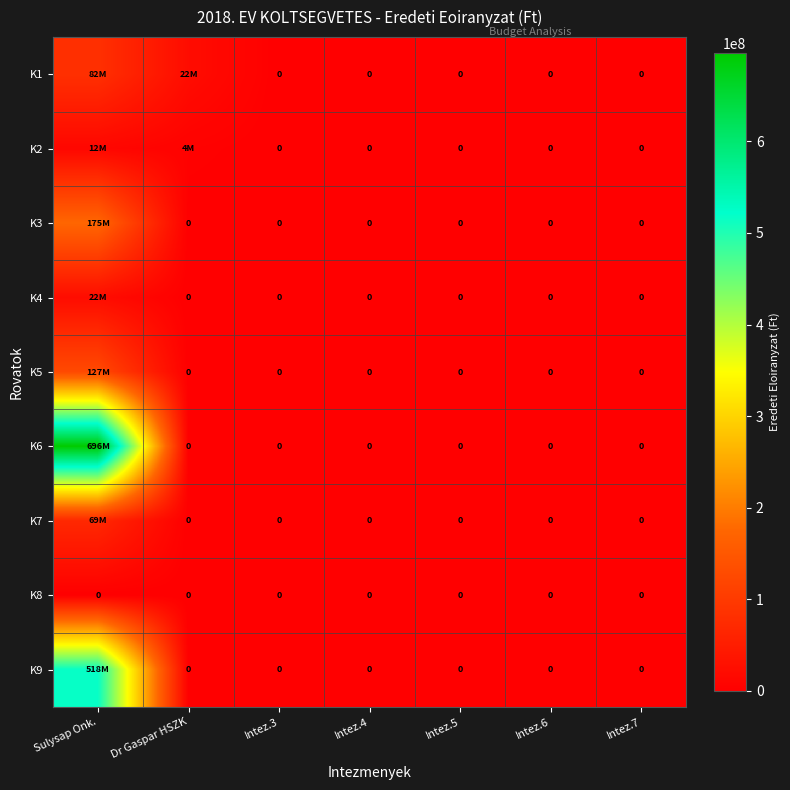

List the series in order of their peak value, lowest first.

K8, K2, K4, K7, K1, K5, K3, K9, K6